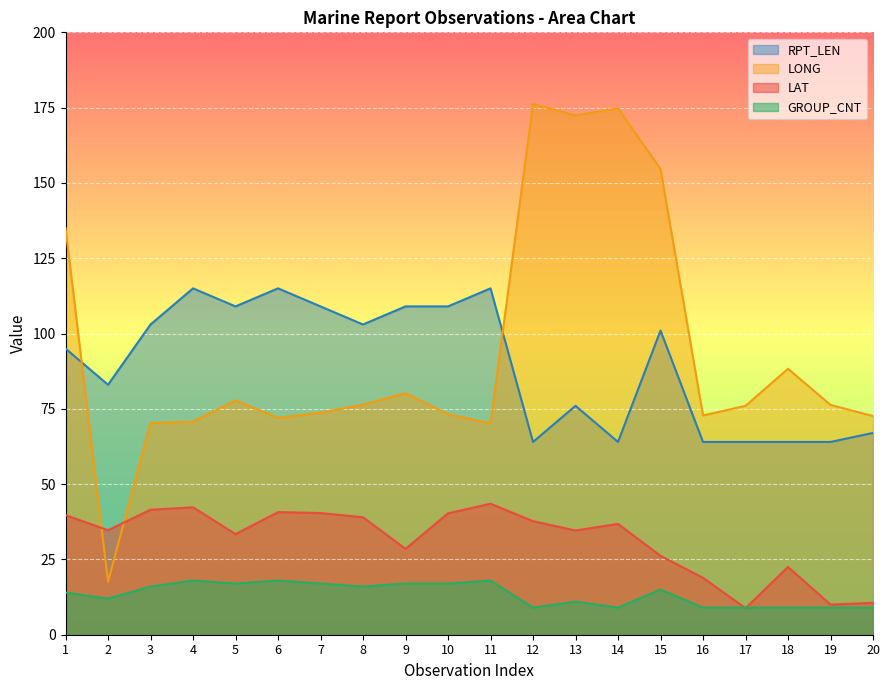

How many distinct data groups are displayed?

4